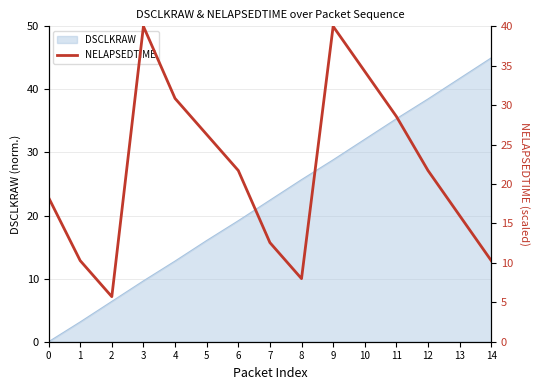

Read the value at 6.

21.7